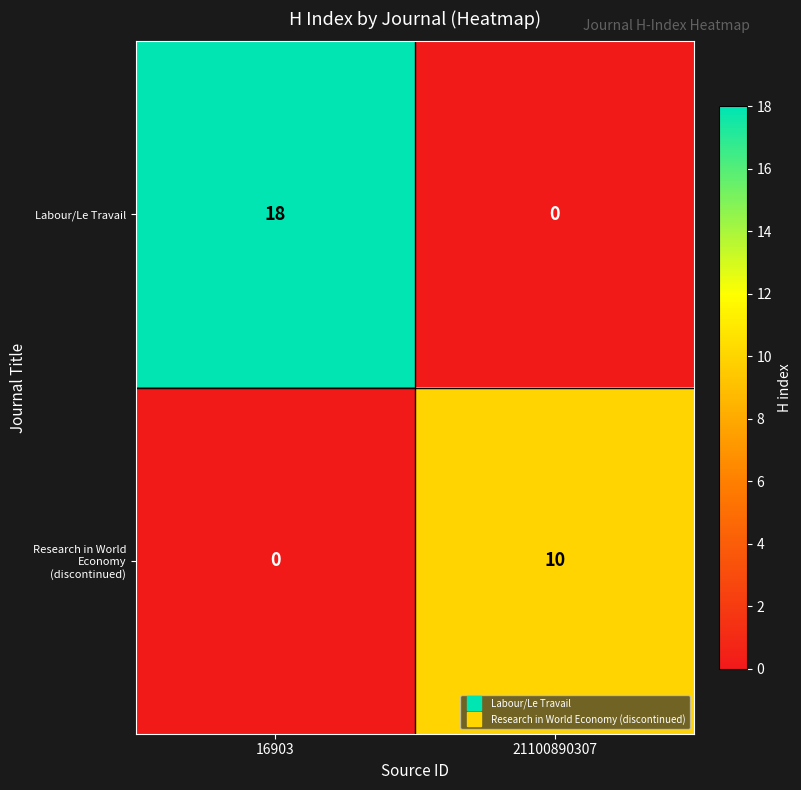

List the series in order of their peak value, lowest first.

Research in World Economy (discontinued), Labour/Le Travail